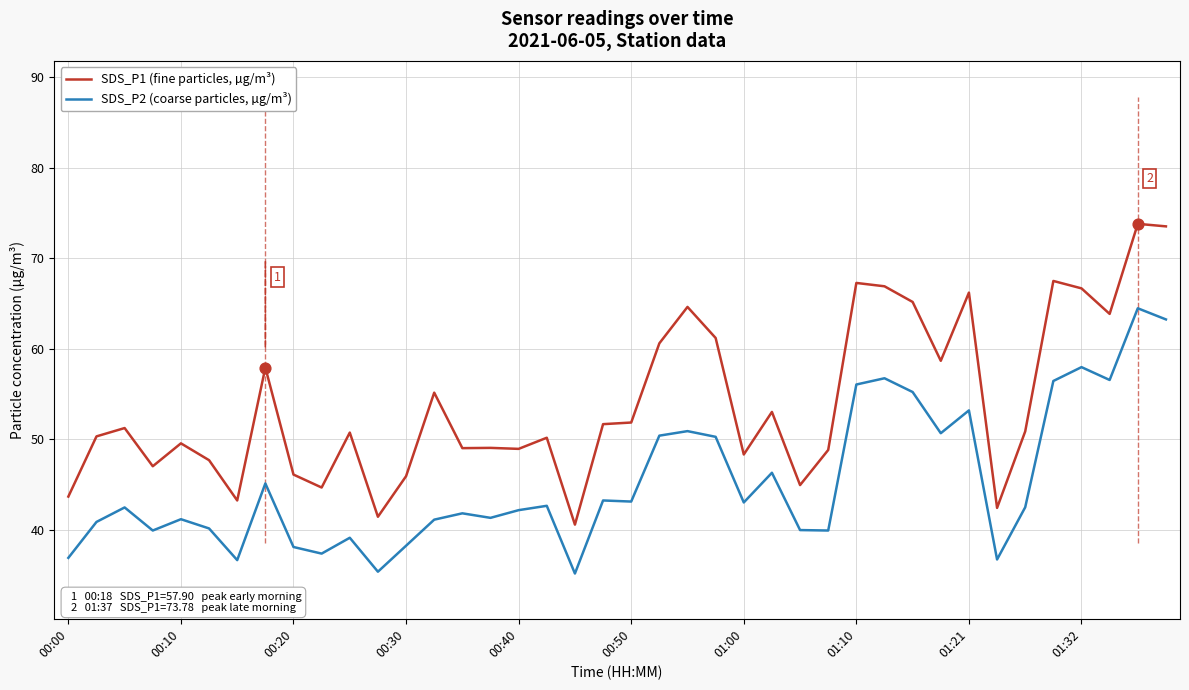

Which series has the largest range (max minus min)?

SDS_P1 (fine particles, µg/m³)